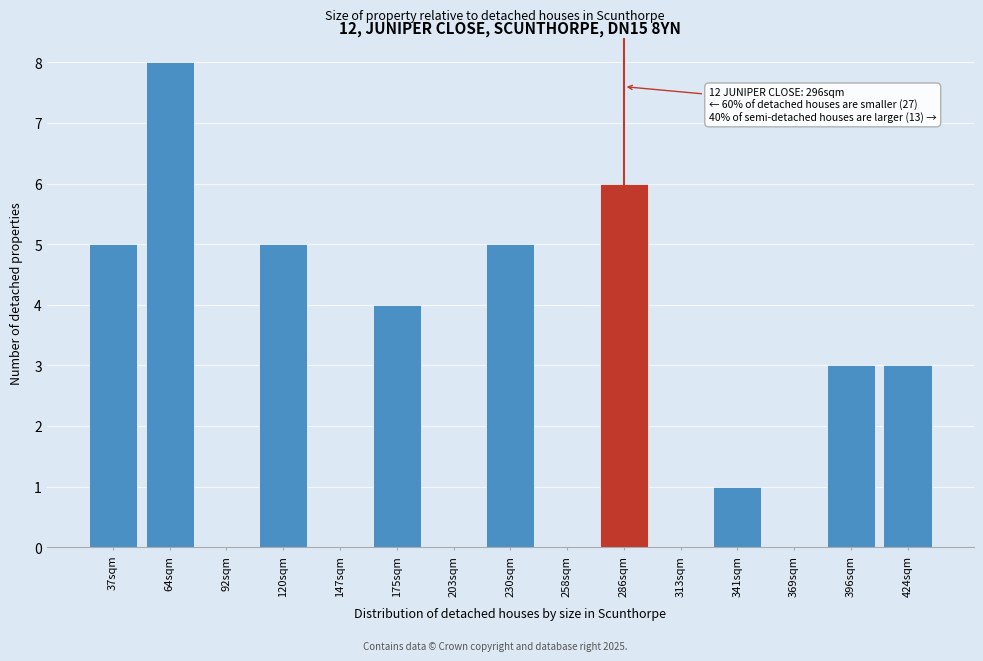

Reading left to right, transcribe all the data shown in this chart.

37sqm=5	64sqm=8	92sqm=0	120sqm=5	147sqm=0	175sqm=4	203sqm=0	230sqm=5	258sqm=0	286sqm=6	313sqm=0	341sqm=1	369sqm=0	396sqm=3	424sqm=3